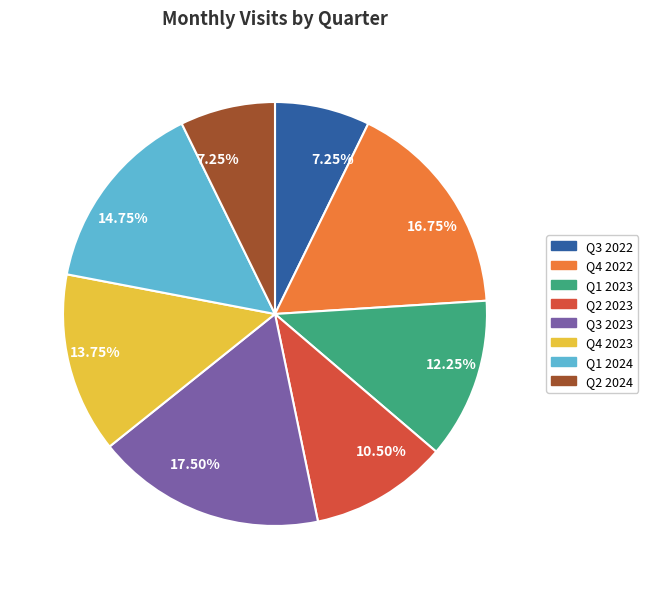

Does any single category account for the majority?

No